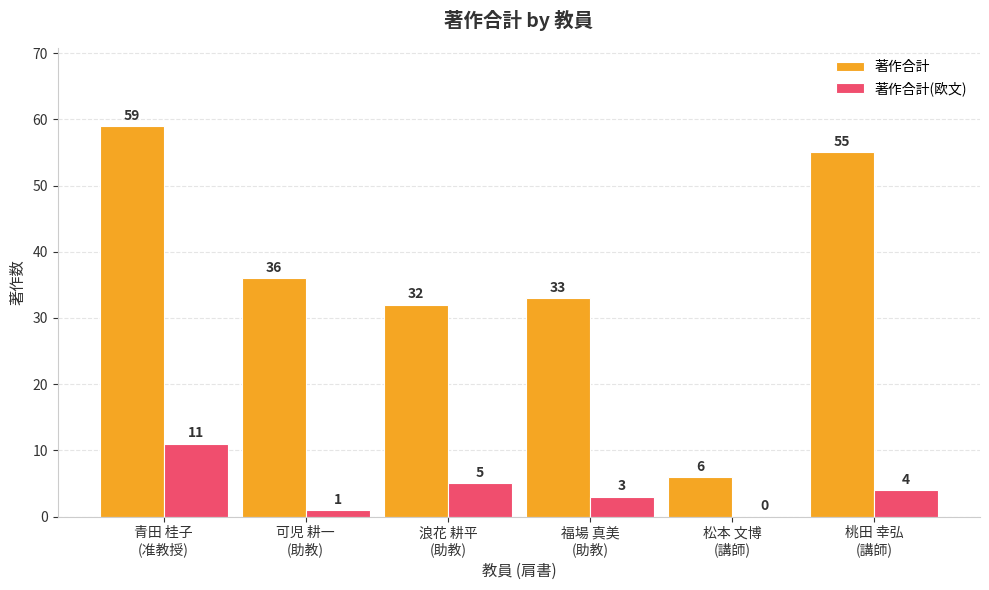

What is the maximum value shown in the chart?

59